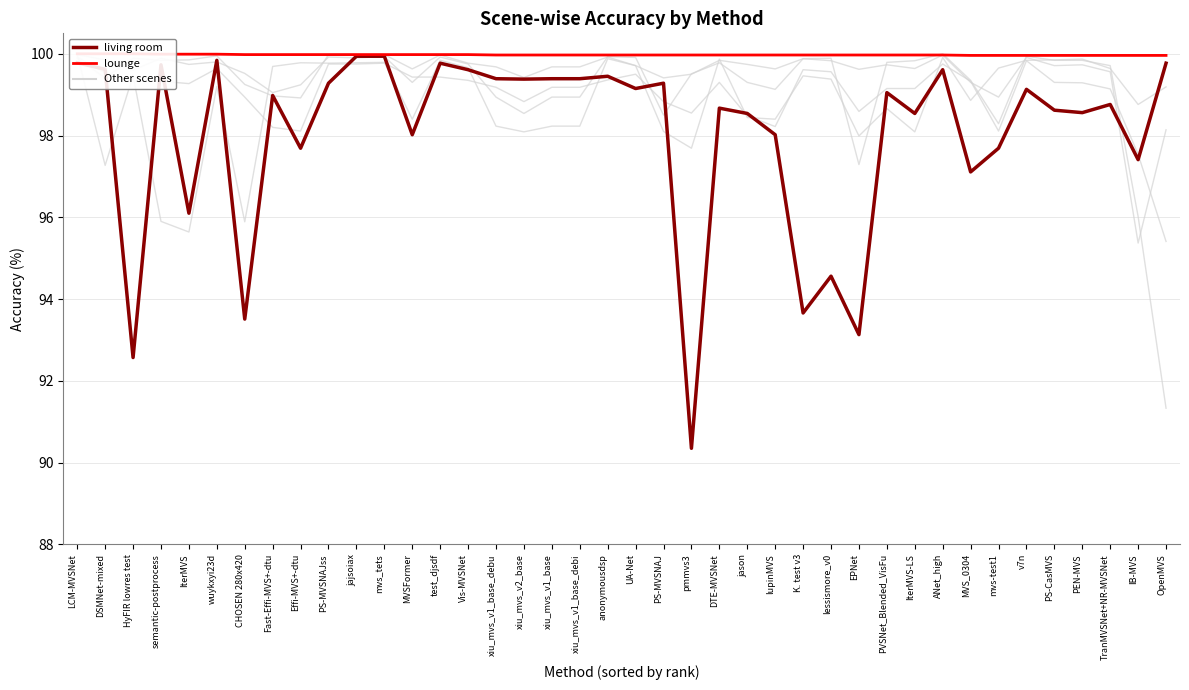

Where do living room and exhibition hall first cross each other?

LCM-MVSNet and DSMNet-mixed